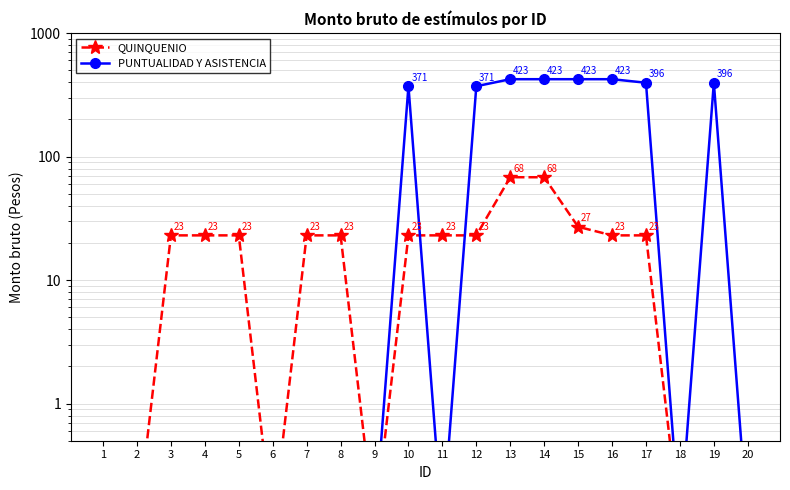

How many intersections are there between PUNTUALIDAD Y ASISTENCIA and QUINQUENIO?

2